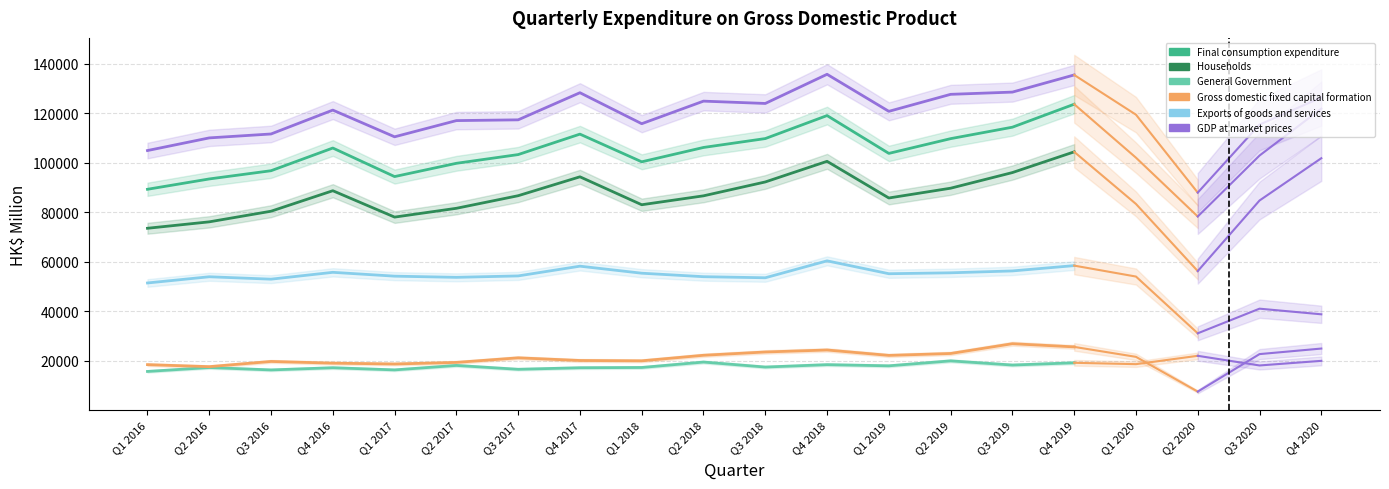

What is the sum of the Final consumption expenditure values at Q3 2019 and Q1 2016?

203547